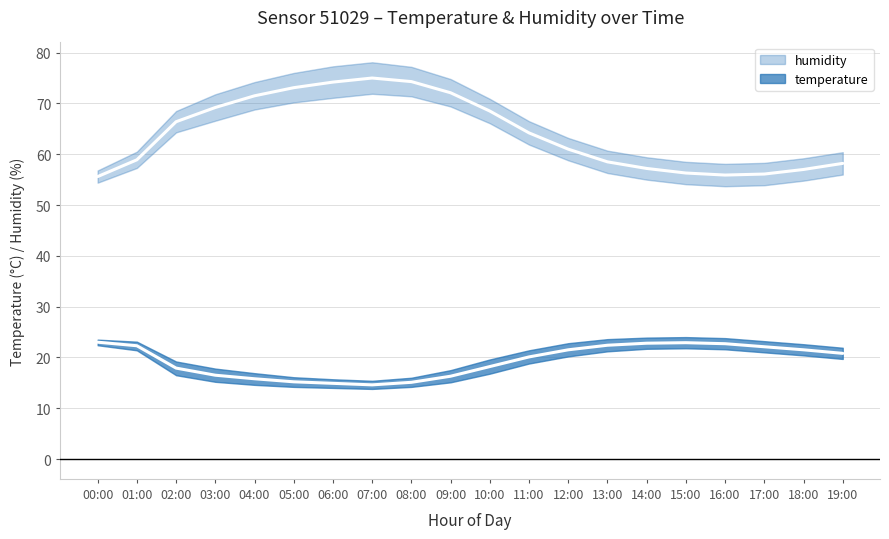

True or false: temperature_upper has more than 2 points higher than both neighbors.

False